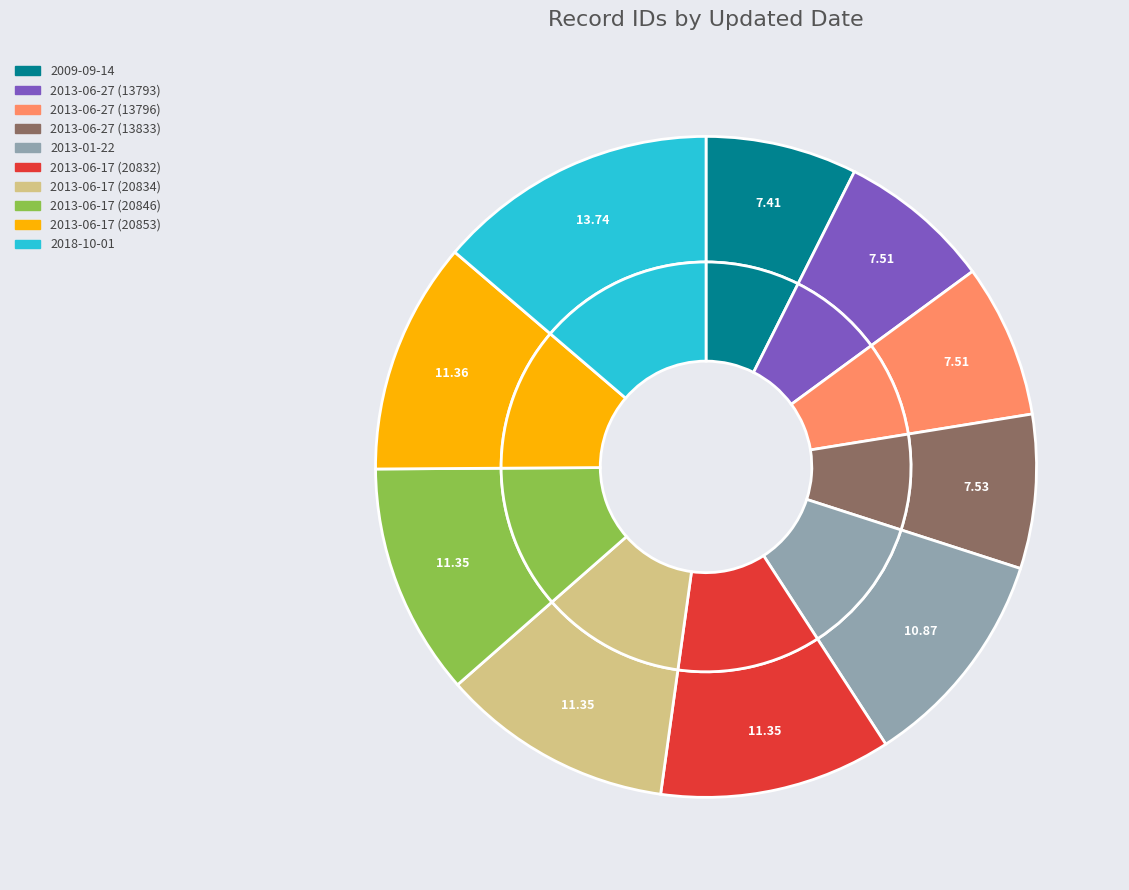

Count the number of slices in the pie.

10